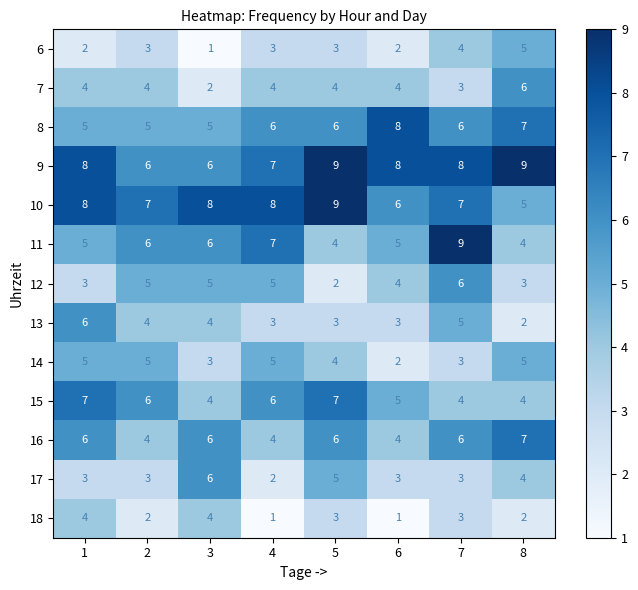

What is the total value across all series at 6?

55